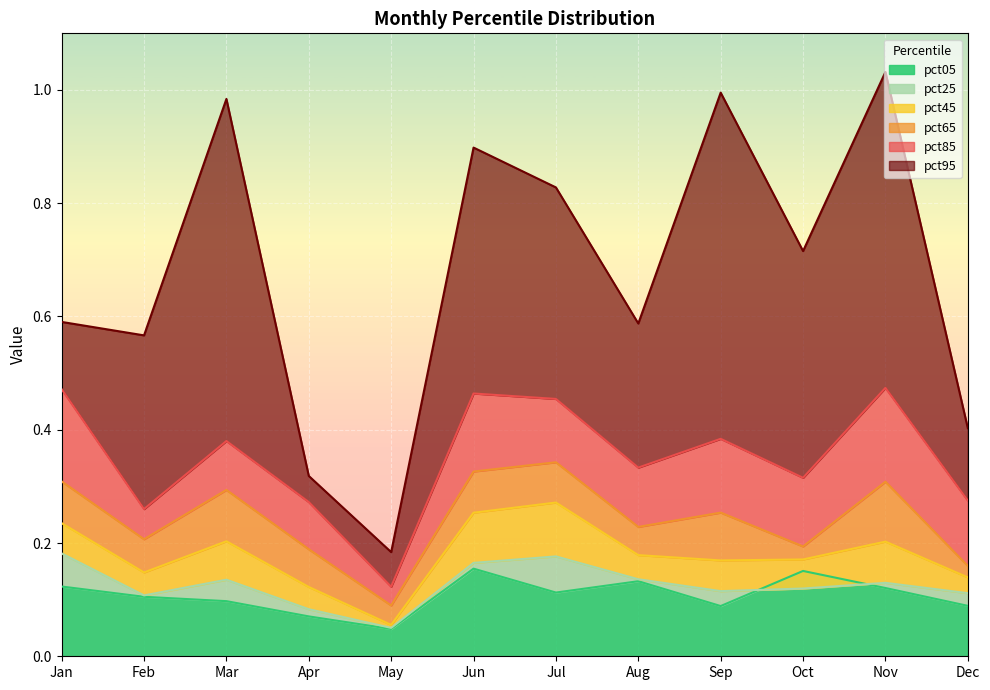

True or false: pct45 has a value of 0.1 at May.

False